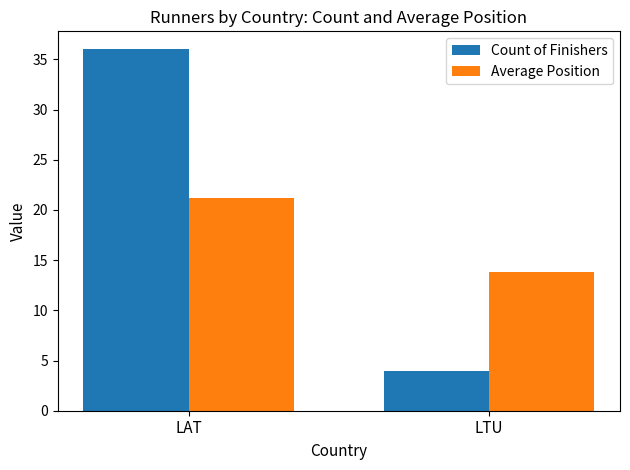

What is the sum of all Count of Finishers values?

40.0